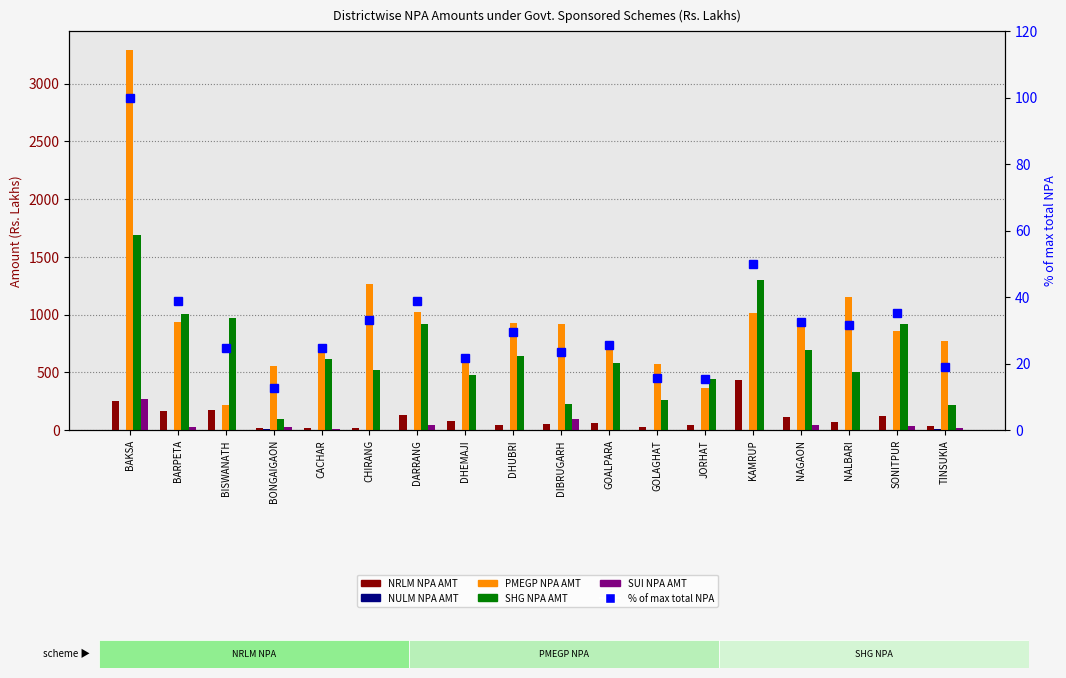

What is the difference between the highest and lowest values at BAKSA?

3290.4